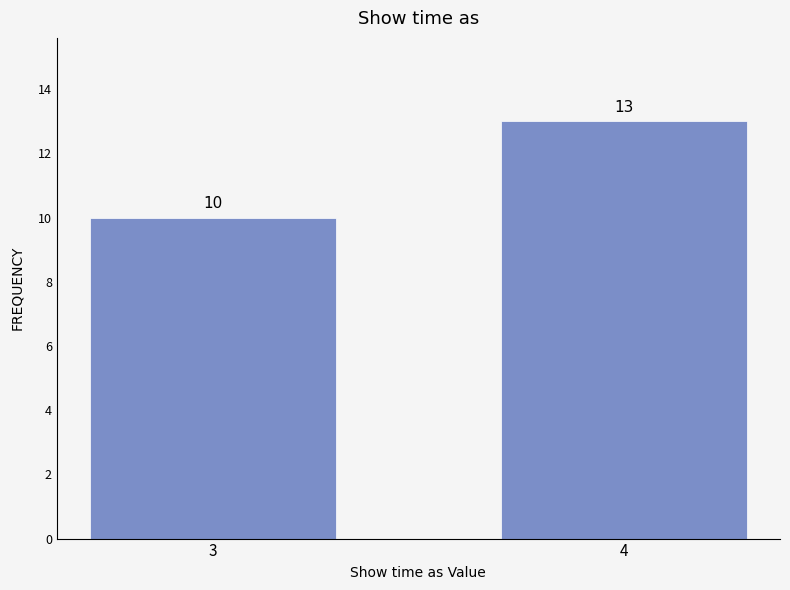

Reading left to right, extract all data points from this chart.

10	13